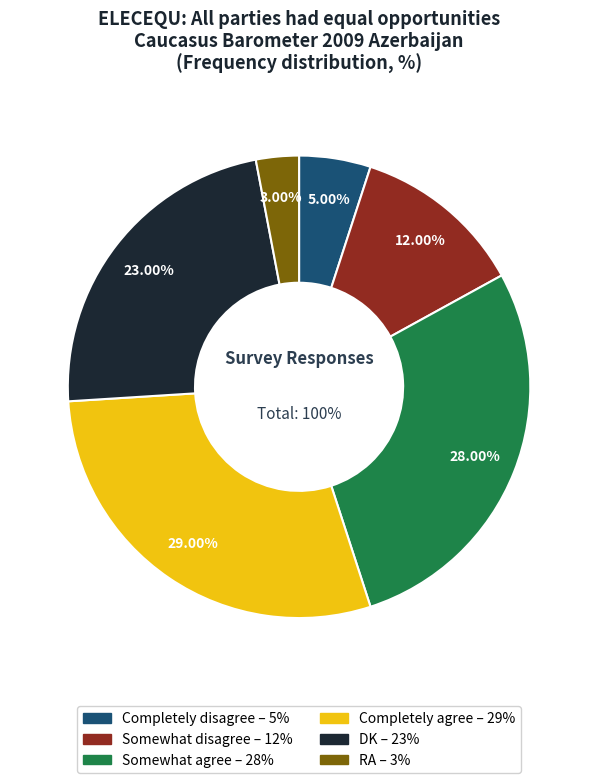

To the nearest percent, what is the average slice percentage?

17%